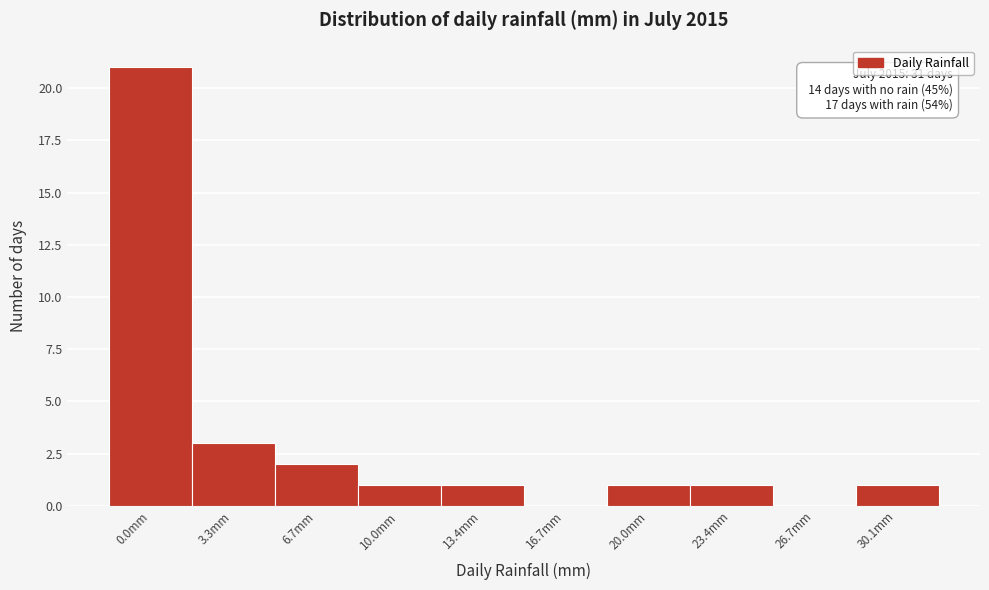

Reading left to right, extract all data points from this chart.

0.0mm=21	3.3mm=3	6.7mm=2	10.0mm=1	13.4mm=1	16.7mm=0	20.0mm=1	23.4mm=1	26.7mm=0	30.1mm=1